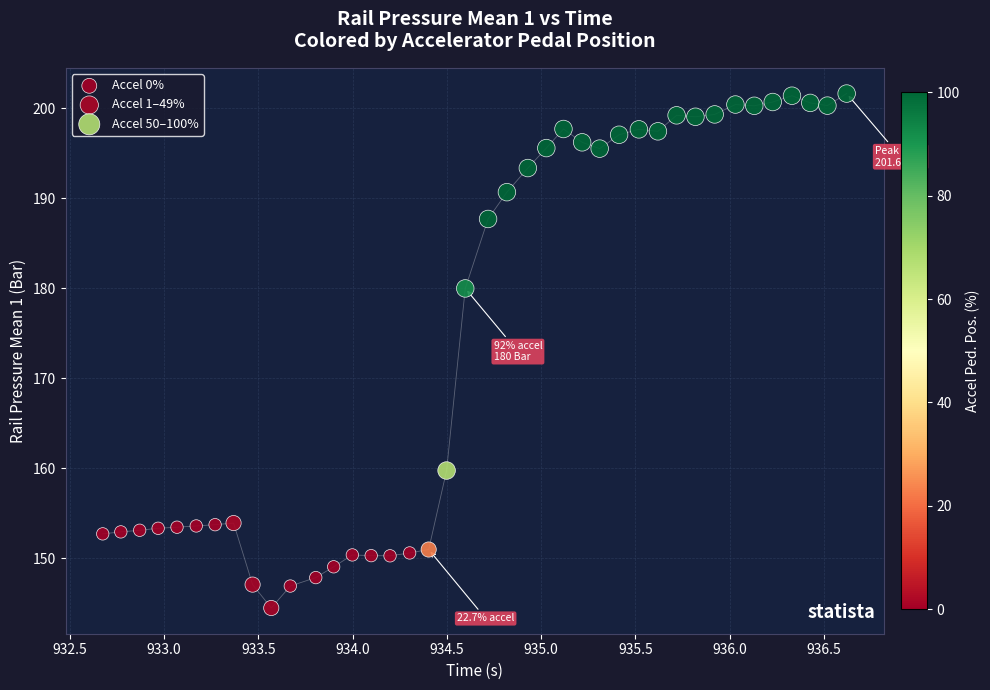

Which series has the widest spread of Y values?

Accel 50–100%